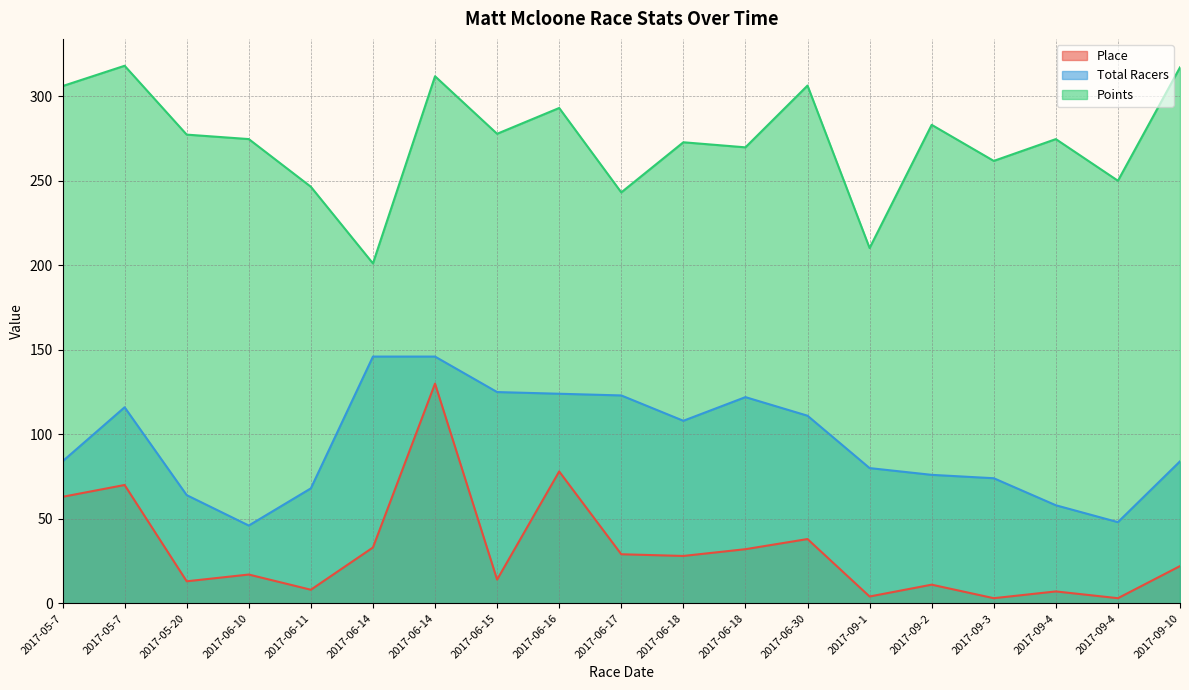

Which label corresponds to the largest value in the chart?

2017-05-7